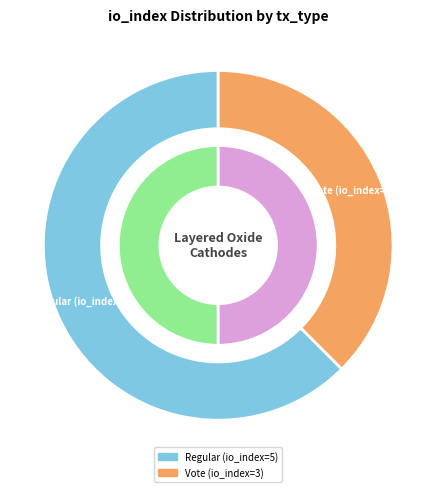

What is the ratio of the value at tx_type_Vote to the value at tx_type_Regular?

0.6